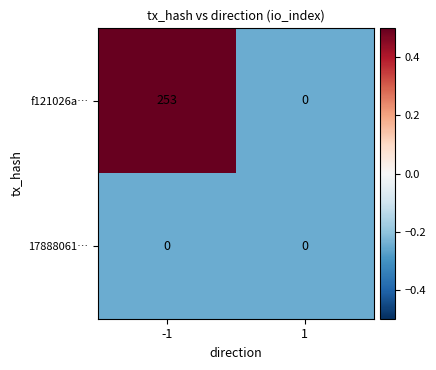

What is the greatest value displayed?

253